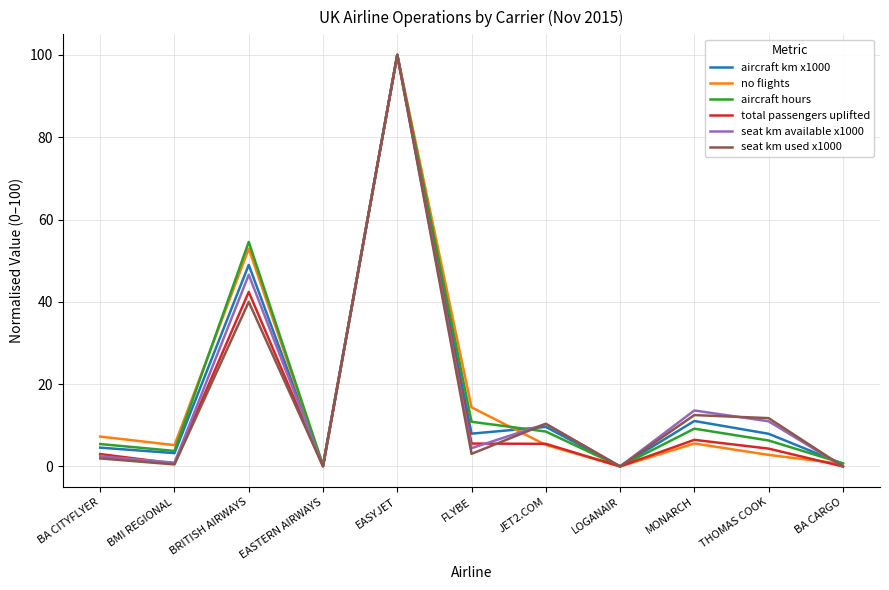

What is the sum of the aircraft km x1000 values at BMI REGIONAL and BA CITYFLYER?

7.8